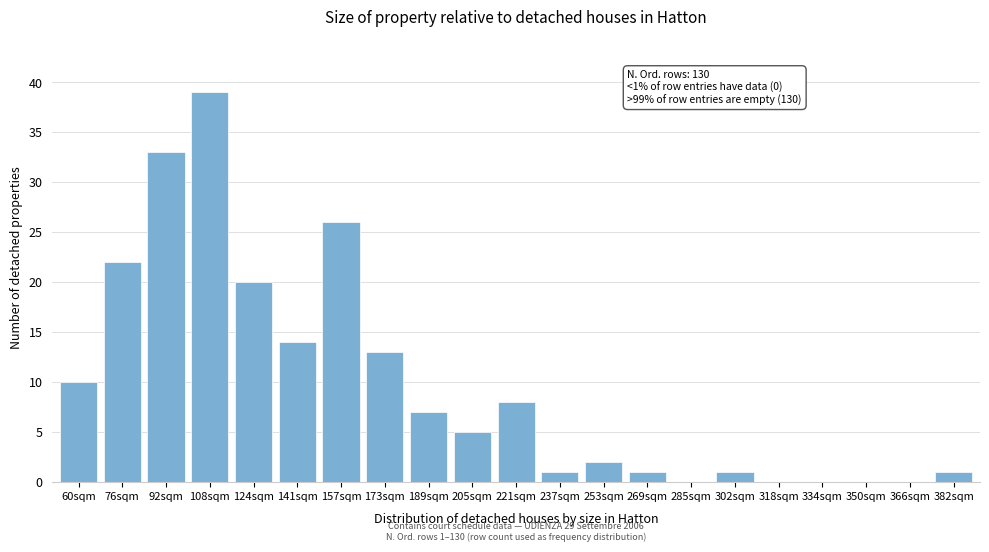

The chart shows a value of 1 at 237sqm. True or false?

True